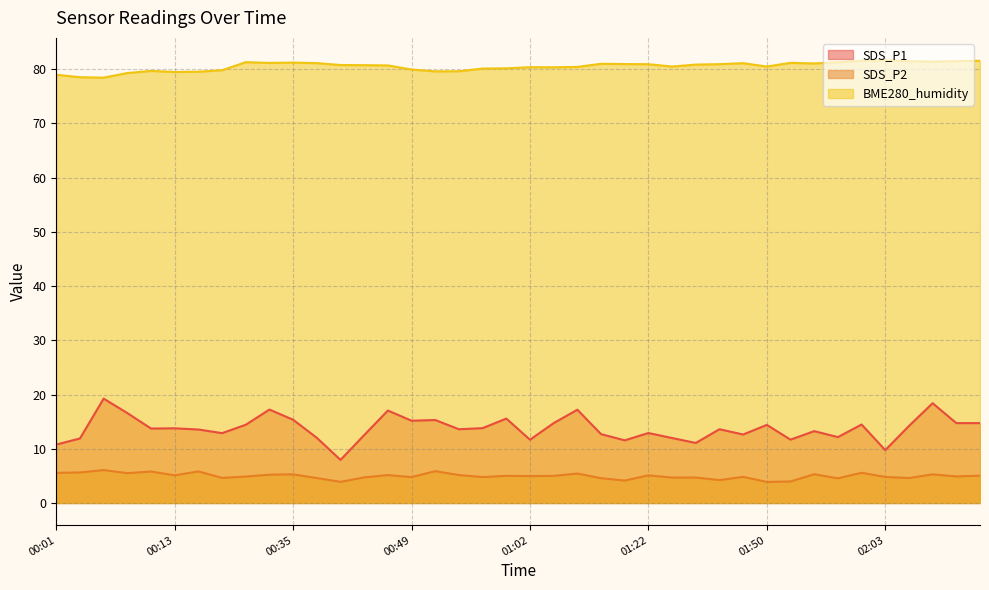

At which category does SDS_P1 reach its first local peak?

00:06